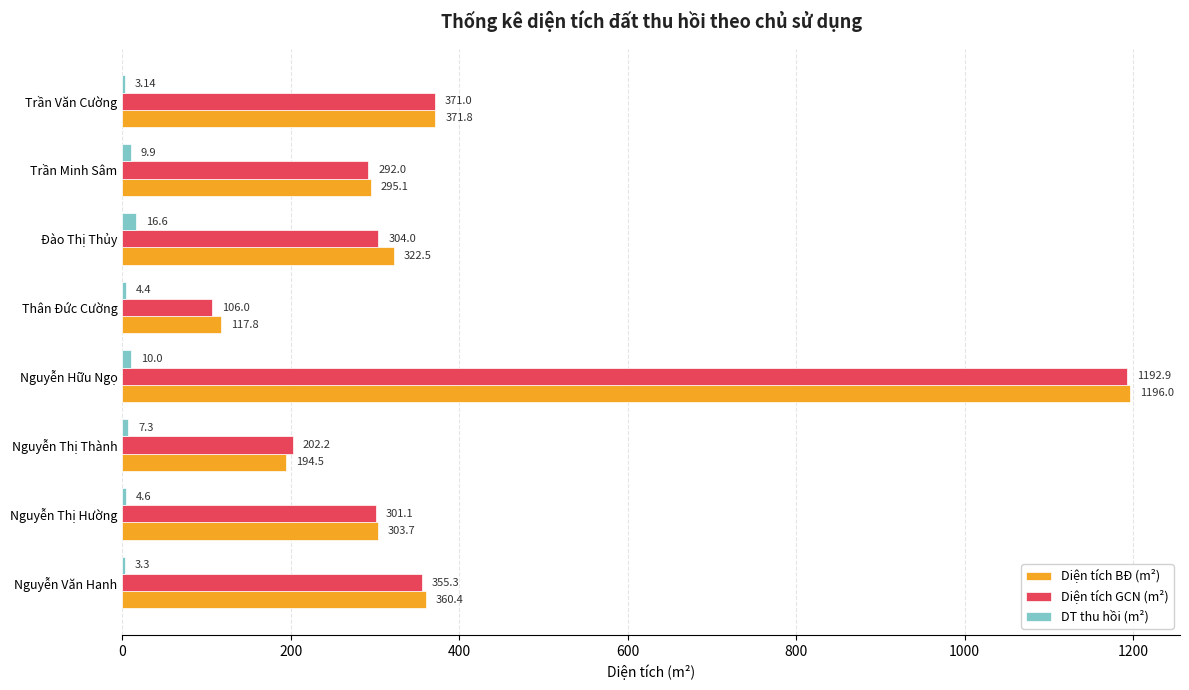

How many distinct data groups are displayed?

3